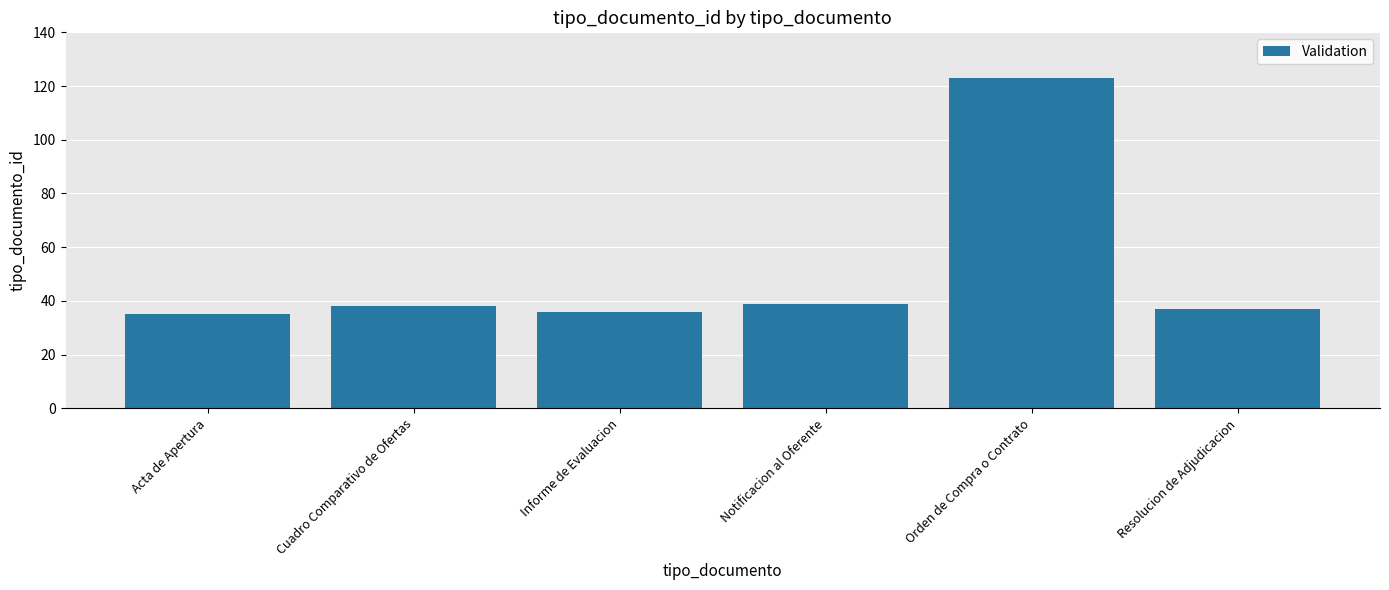

What is the difference between the second highest and second lowest values?

3